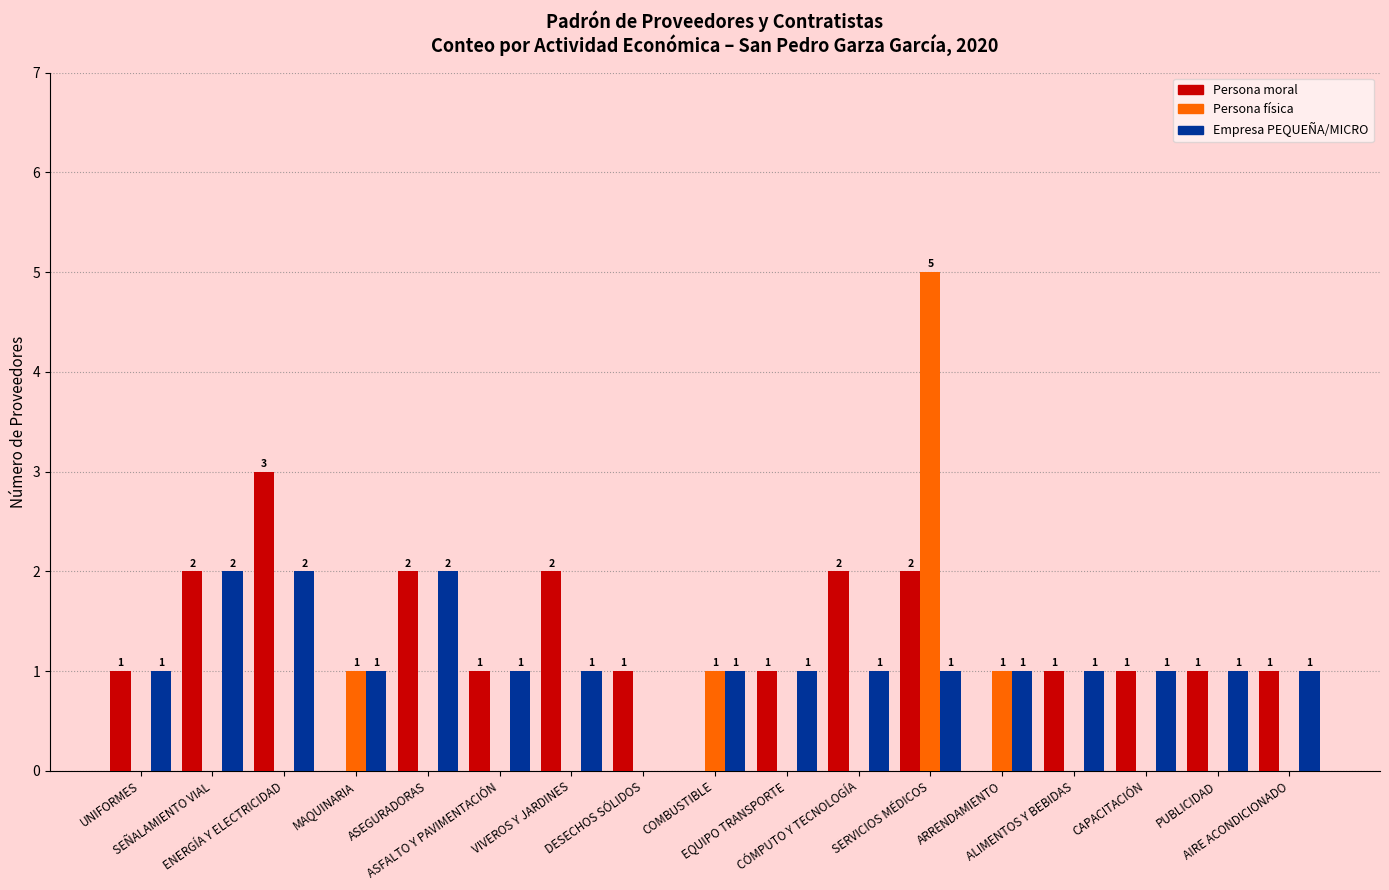

How many groups of bars are there?

17